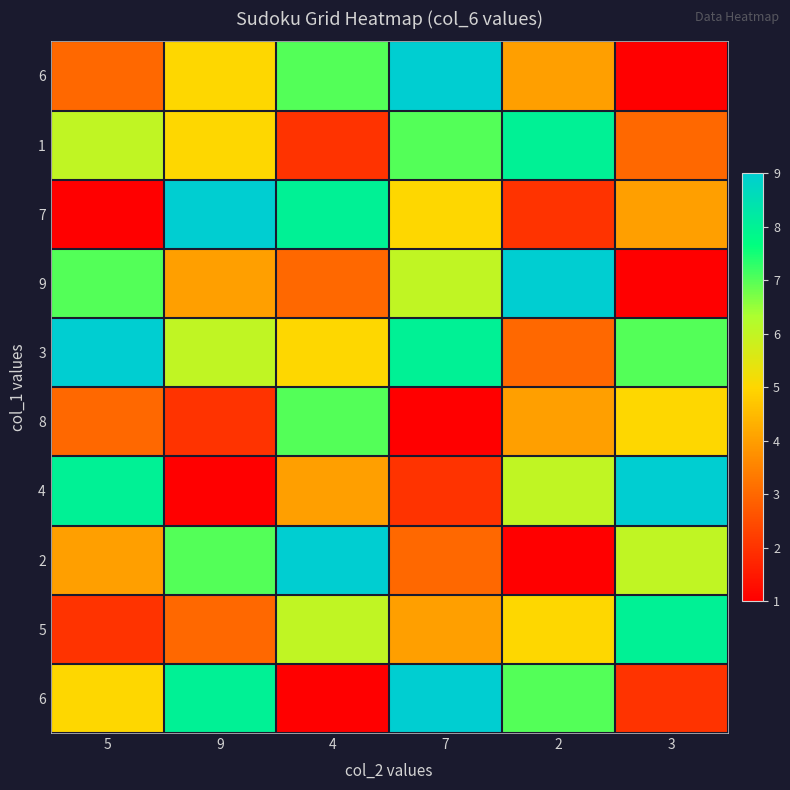

At how many categories does at least one series exceed 3?

6